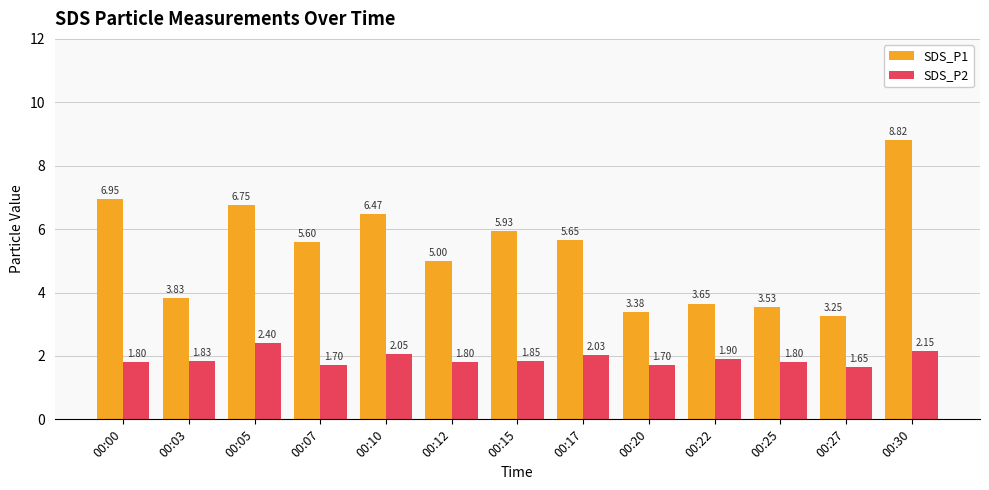

List the series in order of their peak value, highest first.

SDS_P1, SDS_P2